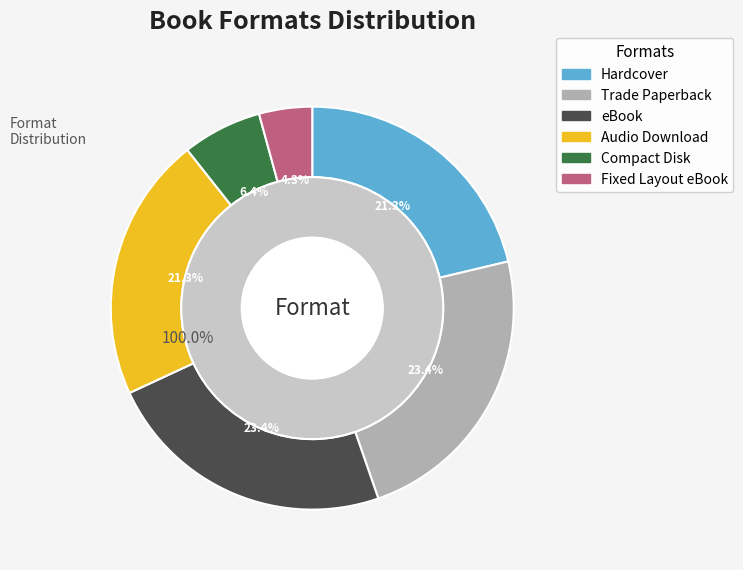

What is the ratio of the value at Fixed Layout eBook to the value at Hardcover?

0.2